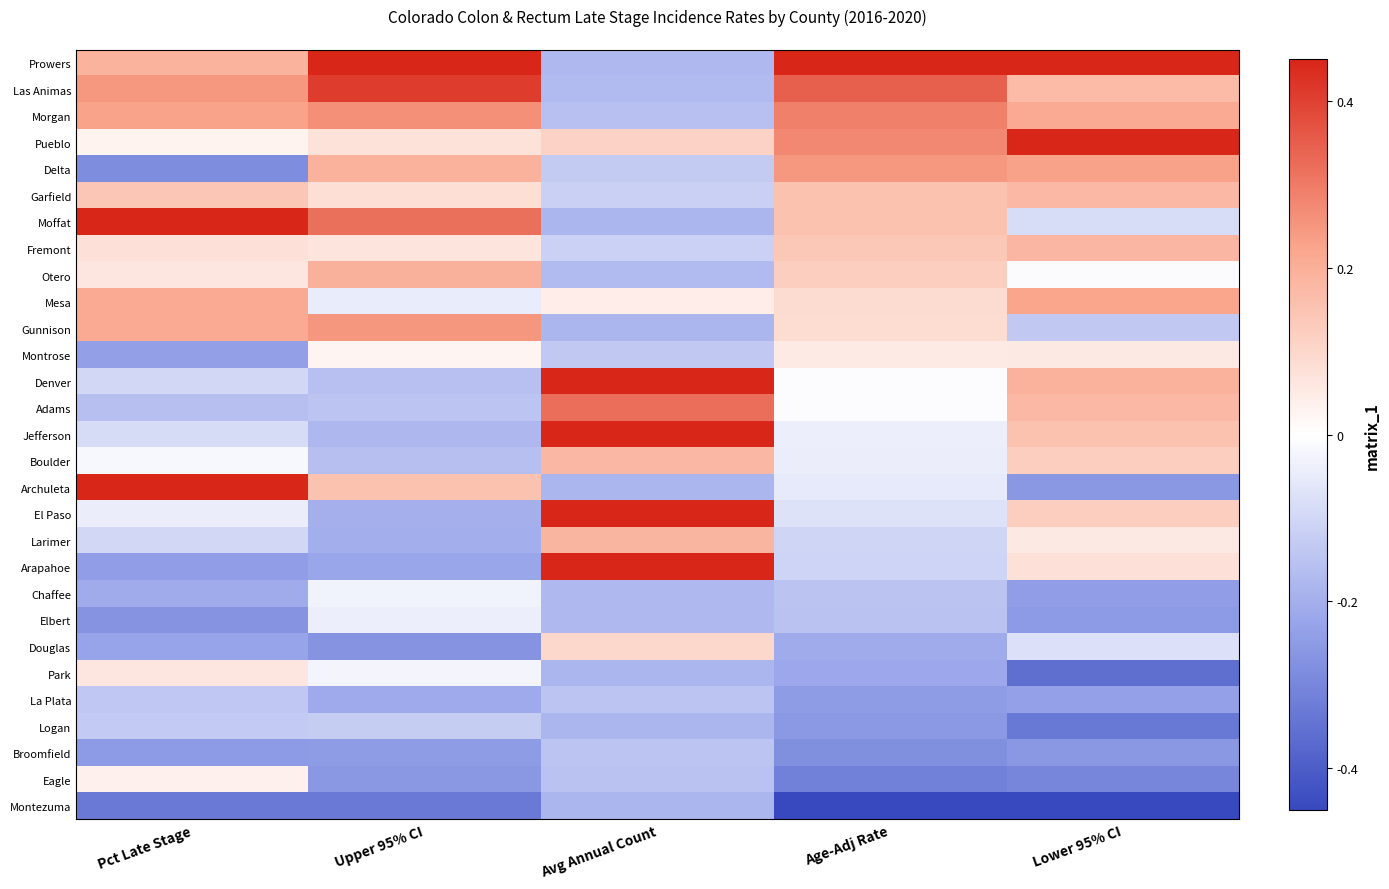

Reading left to right, list all the values displayed in this chart.

Prowers: Pct Late Stage=0.8	Upper 95% CI=3.3	Avg Annual Count=-0.7	Age-Adj Rate=3.2	Lower 95% CI=2.1
Las Animas: Pct Late Stage=1.0	Upper 95% CI=1.6	Avg Annual Count=-0.7	Age-Adj Rate=1.4	Lower 95% CI=0.7
Morgan: Pct Late Stage=0.9	Upper 95% CI=1.0	Avg Annual Count=-0.6	Age-Adj Rate=1.2	Lower 95% CI=0.9
Pueblo: Pct Late Stage=0.1	Upper 95% CI=0.3	Avg Annual Count=0.4	Age-Adj Rate=1.1	Lower 95% CI=1.8
Delta: Pct Late Stage=-1.1	Upper 95% CI=0.8	Avg Annual Count=-0.5	Age-Adj Rate=1.0	Lower 95% CI=0.9
Garfield: Pct Late Stage=0.6	Upper 95% CI=0.3	Avg Annual Count=-0.5	Age-Adj Rate=0.6	Lower 95% CI=0.7
Moffat: Pct Late Stage=2.9	Upper 95% CI=1.3	Avg Annual Count=-0.7	Age-Adj Rate=0.6	Lower 95% CI=-0.3
Fremont: Pct Late Stage=0.3	Upper 95% CI=0.3	Avg Annual Count=-0.5	Age-Adj Rate=0.6	Lower 95% CI=0.7
Otero: Pct Late Stage=0.2	Upper 95% CI=0.8	Avg Annual Count=-0.7	Age-Adj Rate=0.5	Lower 95% CI=-0.0
Mesa: Pct Late Stage=0.8	Upper 95% CI=-0.2	Avg Annual Count=0.2	Age-Adj Rate=0.4	Lower 95% CI=0.9
Gunnison: Pct Late Stage=0.9	Upper 95% CI=1.0	Avg Annual Count=-0.7	Age-Adj Rate=0.3	Lower 95% CI=-0.5
Montrose: Pct Late Stage=-0.9	Upper 95% CI=0.1	Avg Annual Count=-0.5	Age-Adj Rate=0.2	Lower 95% CI=0.2
Denver: Pct Late Stage=-0.4	Upper 95% CI=-0.6	Avg Annual Count=2.2	Age-Adj Rate=-0.0	Lower 95% CI=0.8
Adams: Pct Late Stage=-0.6	Upper 95% CI=-0.6	Avg Annual Count=1.3	Age-Adj Rate=-0.0	Lower 95% CI=0.7
Jefferson: Pct Late Stage=-0.4	Upper 95% CI=-0.7	Avg Annual Count=2.2	Age-Adj Rate=-0.2	Lower 95% CI=0.6
Boulder: Pct Late Stage=-0.1	Upper 95% CI=-0.6	Avg Annual Count=0.7	Age-Adj Rate=-0.2	Lower 95% CI=0.5
Archuleta: Pct Late Stage=2.4	Upper 95% CI=0.6	Avg Annual Count=-0.7	Age-Adj Rate=-0.2	Lower 95% CI=-1.0
El Paso: Pct Late Stage=-0.2	Upper 95% CI=-0.8	Avg Annual Count=2.1	Age-Adj Rate=-0.3	Lower 95% CI=0.5
Larimer: Pct Late Stage=-0.4	Upper 95% CI=-0.8	Avg Annual Count=0.7	Age-Adj Rate=-0.4	Lower 95% CI=0.2
Arapahoe: Pct Late Stage=-1.0	Upper 95% CI=-0.9	Avg Annual Count=1.9	Age-Adj Rate=-0.4	Lower 95% CI=0.3
Chaffee: Pct Late Stage=-0.8	Upper 95% CI=-0.1	Avg Annual Count=-0.7	Age-Adj Rate=-0.6	Lower 95% CI=-1.0
Elbert: Pct Late Stage=-1.1	Upper 95% CI=-0.2	Avg Annual Count=-0.7	Age-Adj Rate=-0.6	Lower 95% CI=-1.0
Douglas: Pct Late Stage=-0.9	Upper 95% CI=-1.1	Avg Annual Count=0.4	Age-Adj Rate=-0.8	Lower 95% CI=-0.3
Park: Pct Late Stage=0.2	Upper 95% CI=-0.1	Avg Annual Count=-0.7	Age-Adj Rate=-0.9	Lower 95% CI=-1.4
La Plata: Pct Late Stage=-0.6	Upper 95% CI=-0.9	Avg Annual Count=-0.6	Age-Adj Rate=-1.0	Lower 95% CI=-0.9
Logan: Pct Late Stage=-0.5	Upper 95% CI=-0.5	Avg Annual Count=-0.7	Age-Adj Rate=-1.0	Lower 95% CI=-1.3
Broomfield: Pct Late Stage=-1.0	Upper 95% CI=-1.0	Avg Annual Count=-0.6	Age-Adj Rate=-1.1	Lower 95% CI=-1.0
Eagle: Pct Late Stage=0.1	Upper 95% CI=-1.0	Avg Annual Count=-0.6	Age-Adj Rate=-1.3	Lower 95% CI=-1.2
Montezuma: Pct Late Stage=-1.3	Upper 95% CI=-1.3	Avg Annual Count=-0.7	Age-Adj Rate=-2.0	Lower 95% CI=-2.2